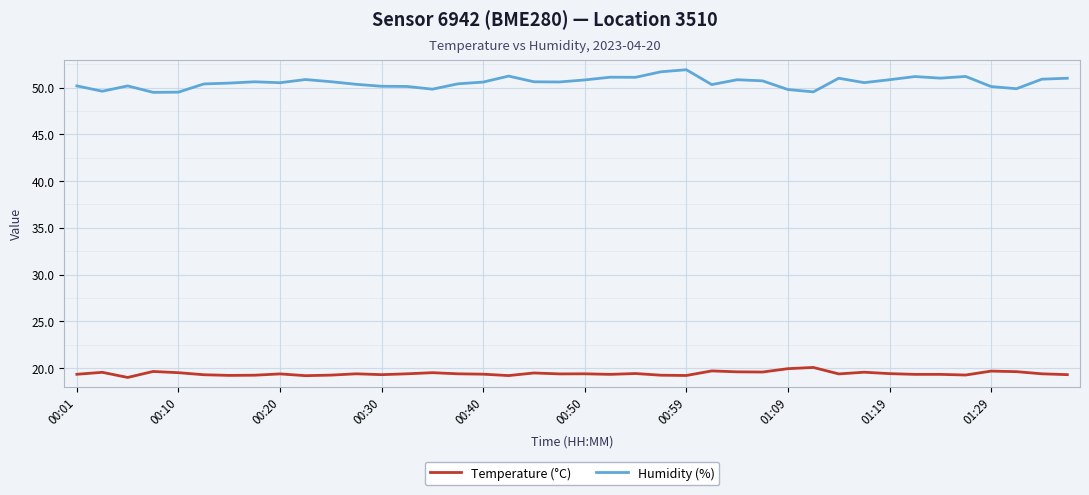

What is the minimum value for Humidity (%)?

49.5